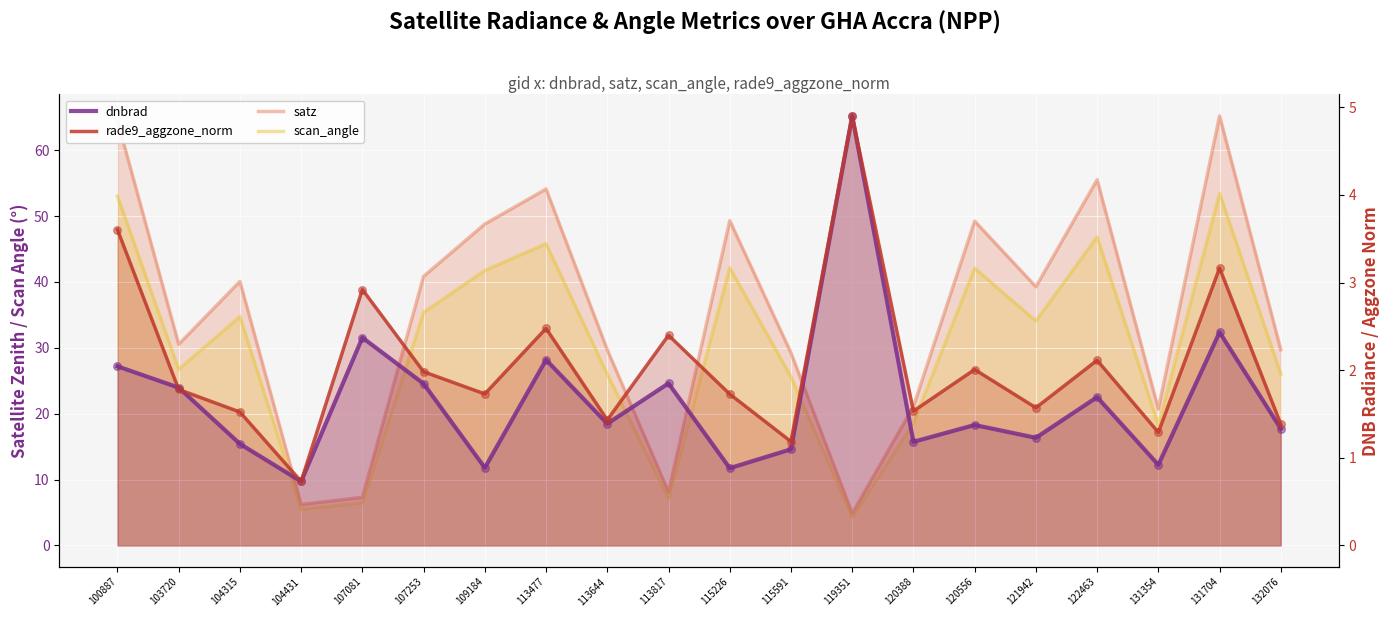

Is the value of scan_angle at 115226 greater than the value of rade9_aggzone_norm at 100887?

Yes